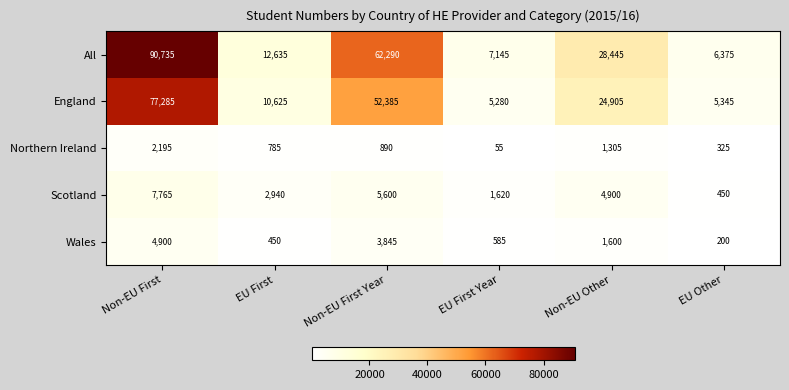

At which category is the sum across all series the highest?

Non-EU First